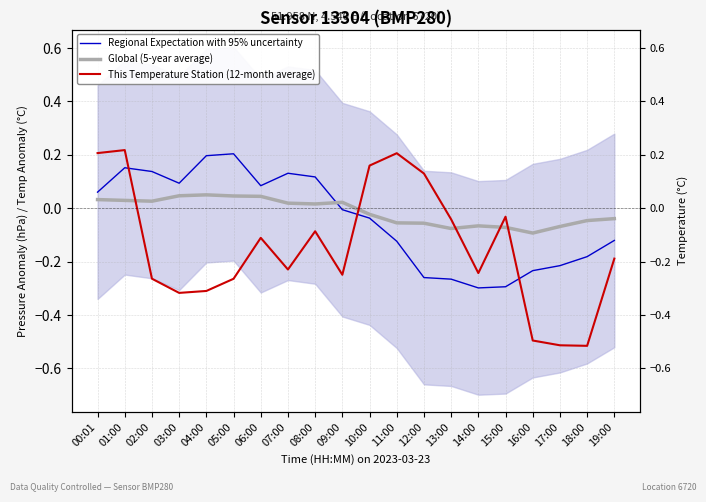

Reading left to right, what are all the values shown in this chart?

Regional Expectation with 95% uncertainty: 00:01=0.1	01:00=0.2	02:00=0.1	03:00=0.1	04:00=0.2	05:00=0.2	06:00=0.1	07:00=0.1	08:00=0.1	09:00=-0.0	10:00=-0.0	11:00=-0.1	12:00=-0.3	13:00=-0.3	14:00=-0.3	15:00=-0.3	16:00=-0.2	17:00=-0.2	18:00=-0.2	19:00=-0.1
Global (5-year average): 00:01=0.0	01:00=0.0	02:00=0.0	03:00=0.0	04:00=0.1	05:00=0.0	06:00=0.0	07:00=0.0	08:00=0.0	09:00=0.0	10:00=-0.0	11:00=-0.1	12:00=-0.1	13:00=-0.1	14:00=-0.1	15:00=-0.1	16:00=-0.1	17:00=-0.1	18:00=-0.0	19:00=-0.0
This Temperature Station (12-month average): 00:01=0.2	01:00=0.2	02:00=-0.3	03:00=-0.3	04:00=-0.3	05:00=-0.3	06:00=-0.1	07:00=-0.2	08:00=-0.1	09:00=-0.2	10:00=0.2	11:00=0.2	12:00=0.1	13:00=-0.0	14:00=-0.2	15:00=-0.0	16:00=-0.5	17:00=-0.5	18:00=-0.5	19:00=-0.2